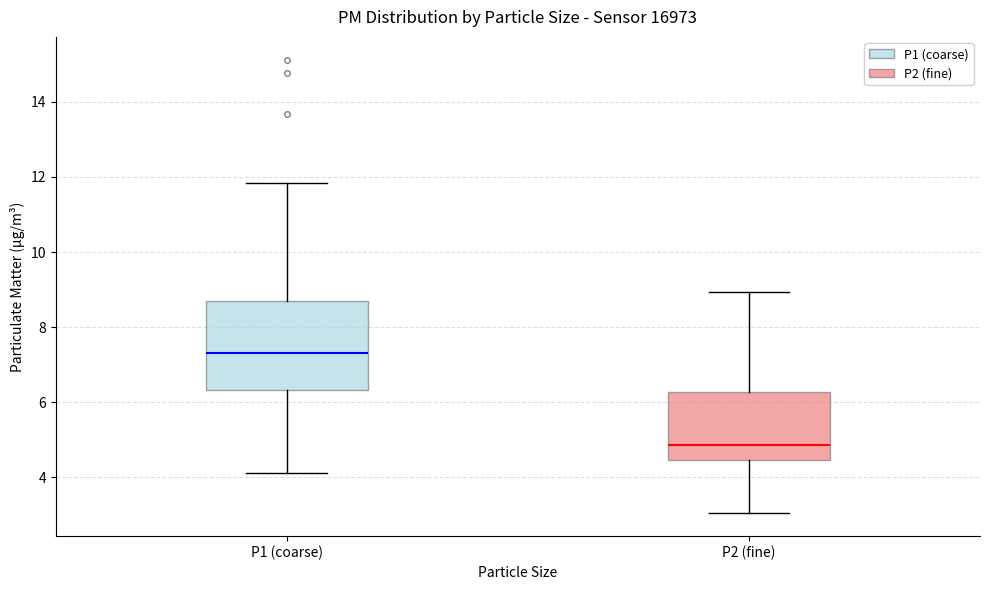

Which box has the highest median line?

P1 (coarse)